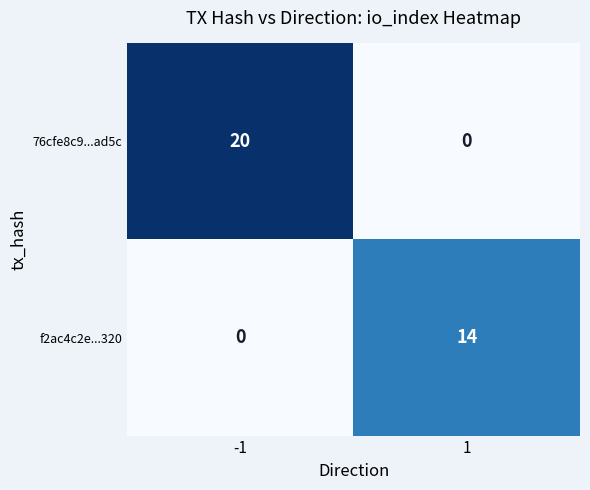

What is the sum of the f2ac4c2e...320 values at -1 and 1?

14